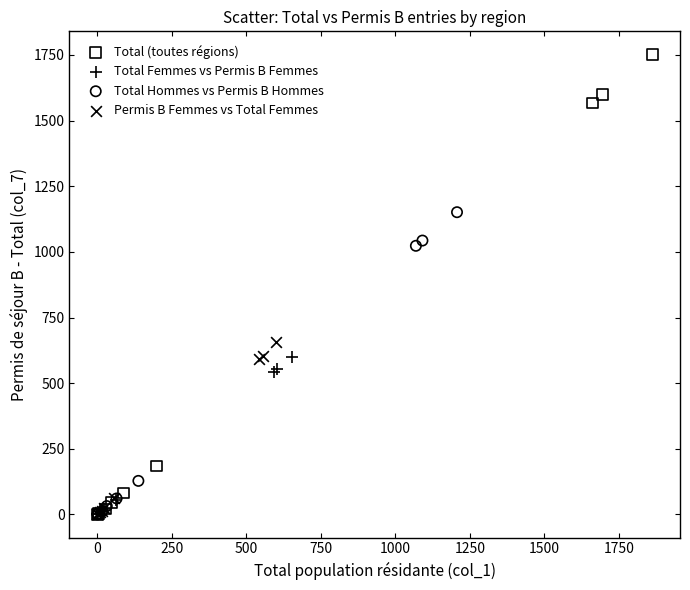

Which series reaches the maximum Y coordinate?

Total (toutes régions)